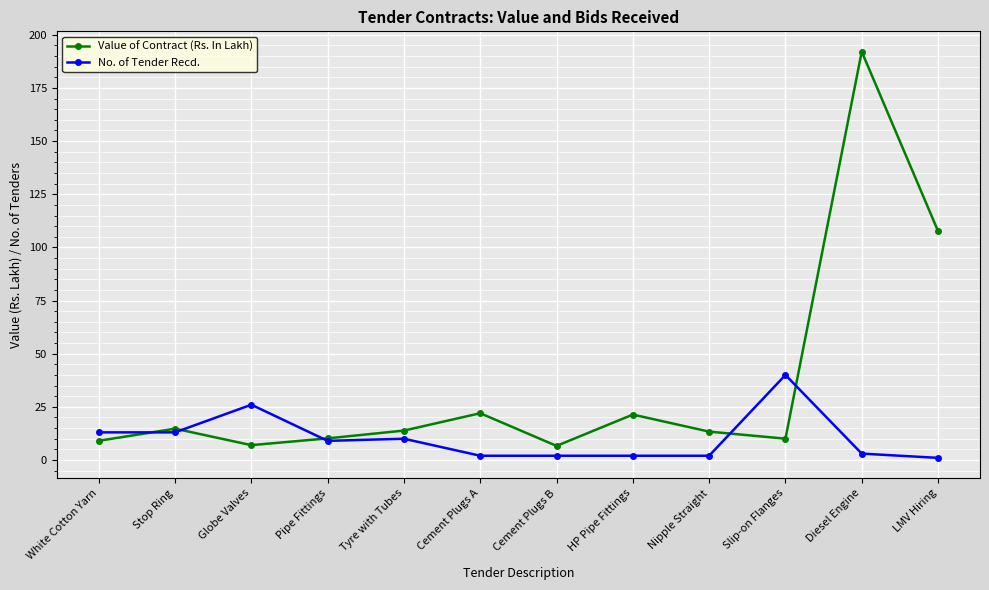

Does the chart have visible grid lines?

Yes